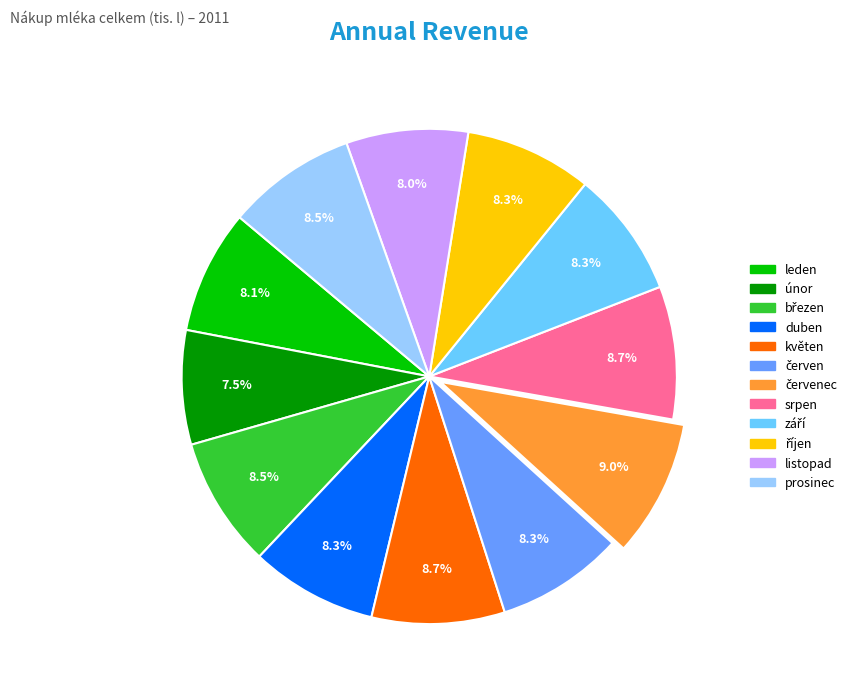

Approximately how many times larger is the value at únor compared to listopad?

0.9